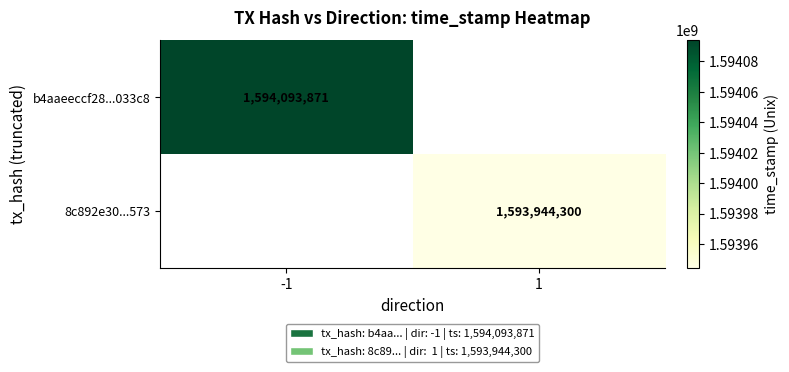

The value of 8c892e30...573 at 1 is 724262339. True or false?

False